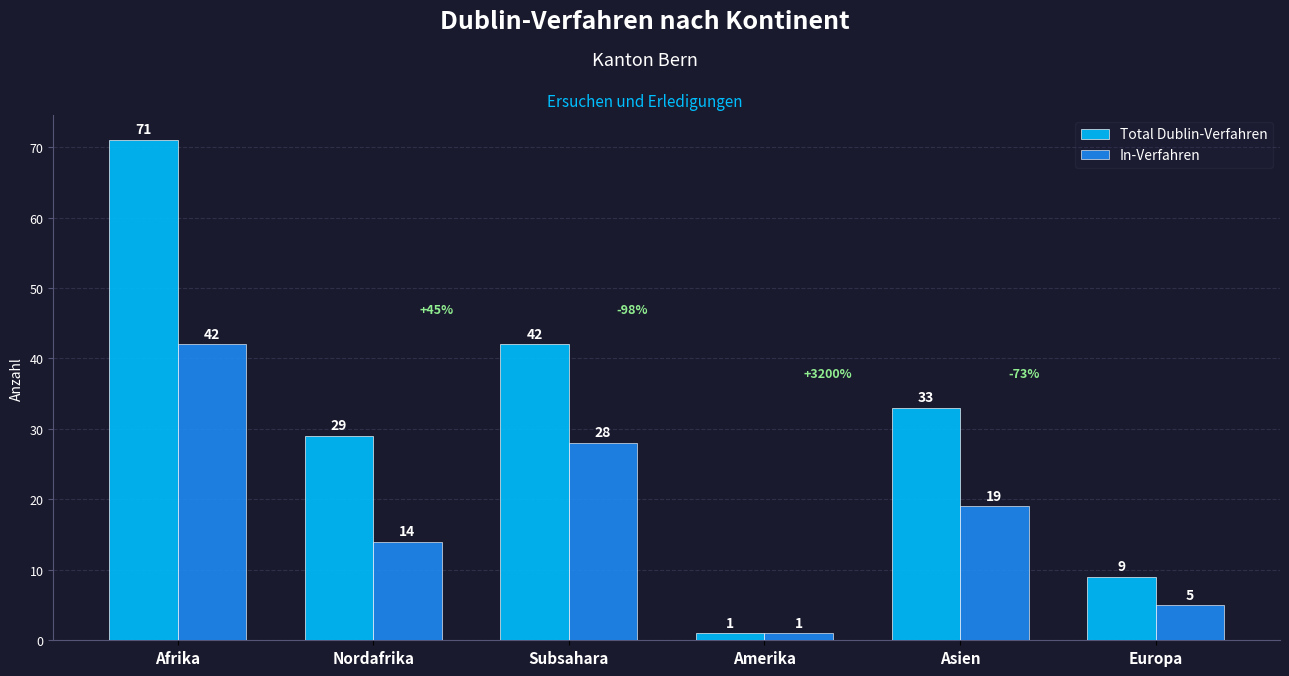

At which label does In-Verfahren first exceed 19?

Afrika